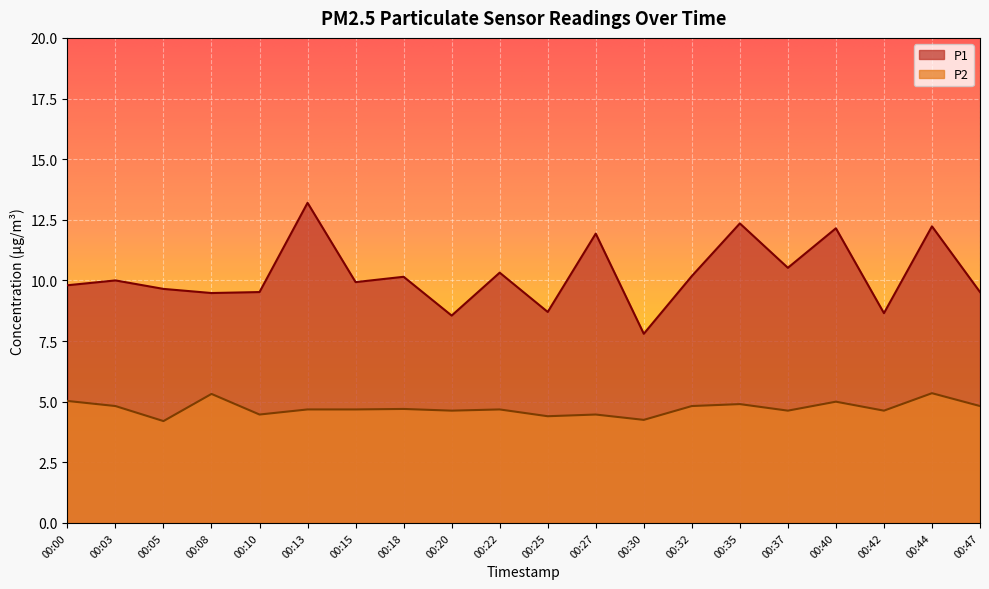

Reading left to right, transcribe all the data shown in this chart.

P1: 9.8	10.0	9.7	9.5	9.5	13.2	9.9	10.2	8.6	10.3	8.7	11.9	7.8	10.2	12.3	10.5	12.2	8.7	12.2	9.5
P2: 5.0	4.8	4.2	5.3	4.5	4.7	4.7	4.7	4.6	4.7	4.4	4.5	4.2	4.8	4.9	4.6	5.0	4.6	5.3	4.8